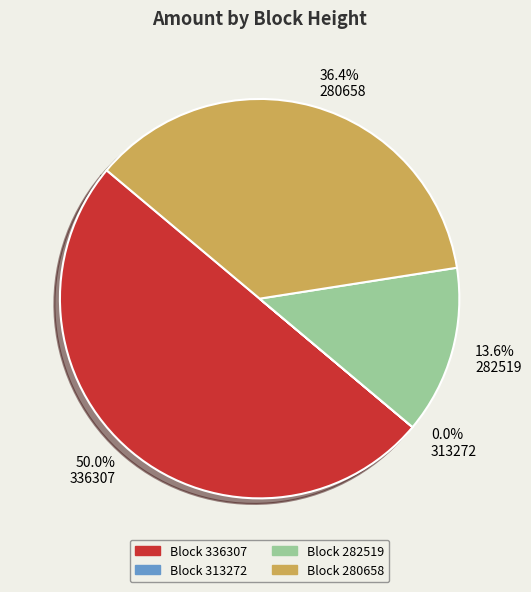

What portion of the pie excludes Block 280658?

63.6%